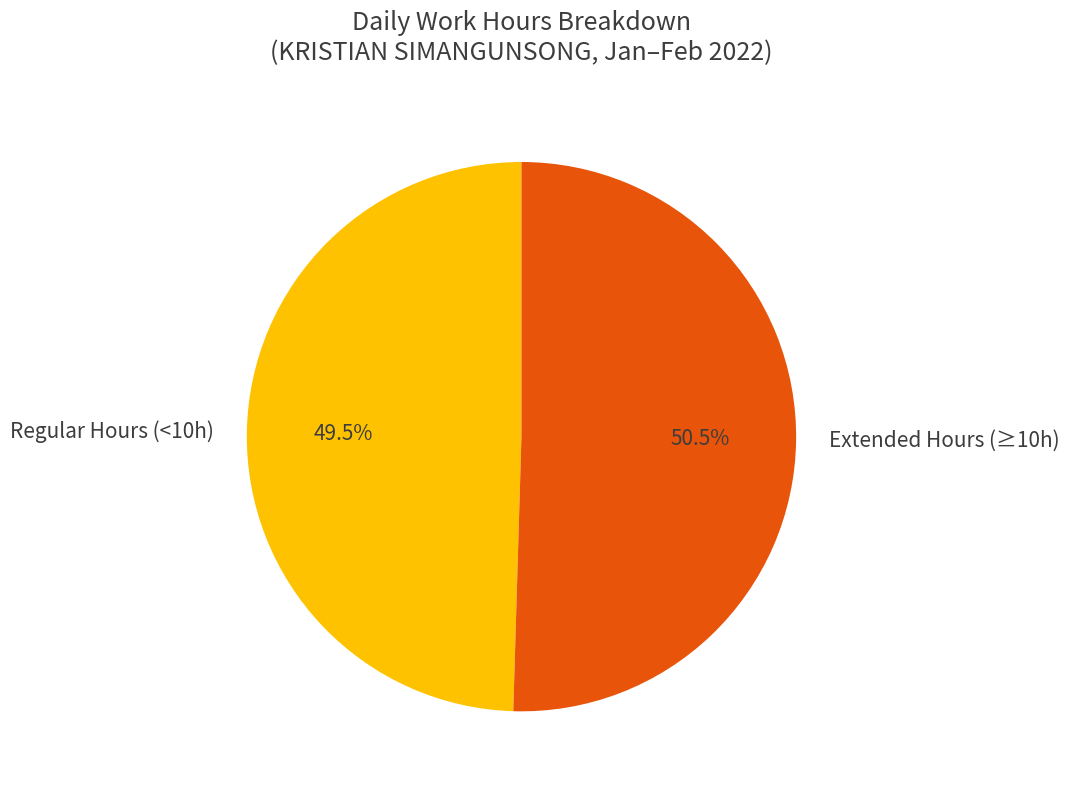

Rank the categories by value from highest to lowest.

Extended Hours (≥10h), Regular Hours (<10h)